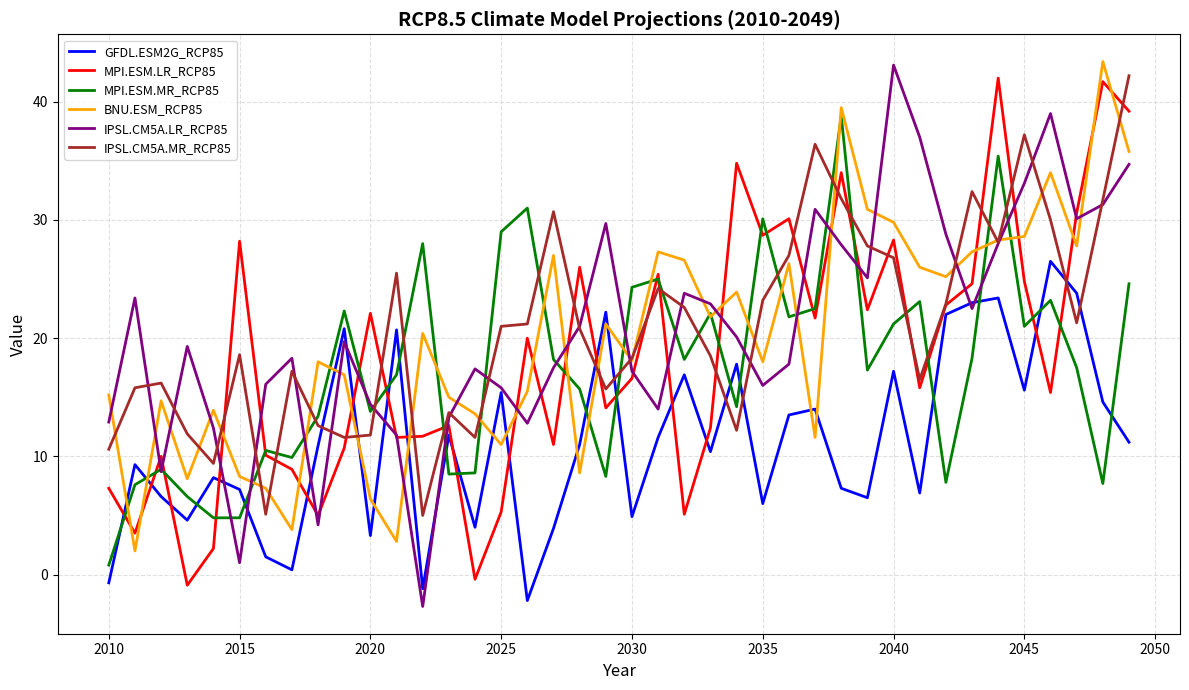

Which series ends up on top after the final intersection of BNU.ESM_RCP85 and MPI.ESM.LR_RCP85?

MPI.ESM.LR_RCP85